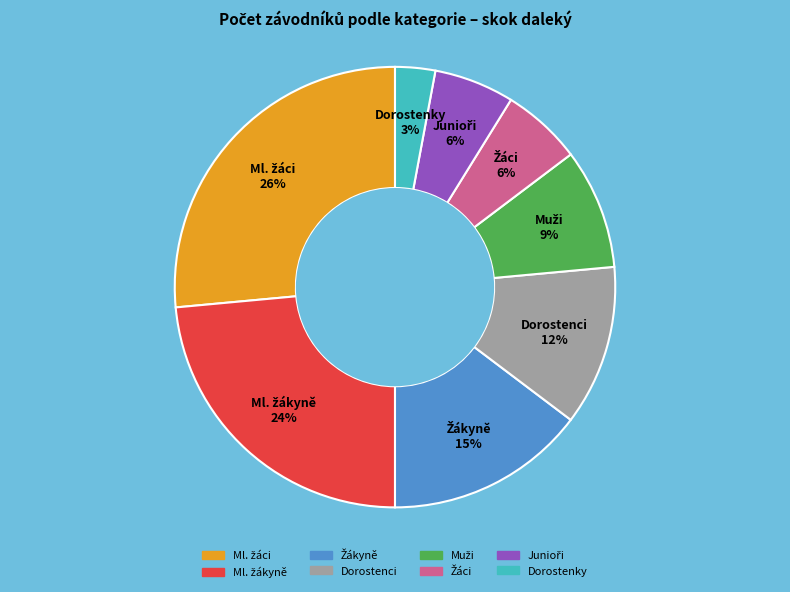

To the nearest percent, what is the average slice percentage?

12%